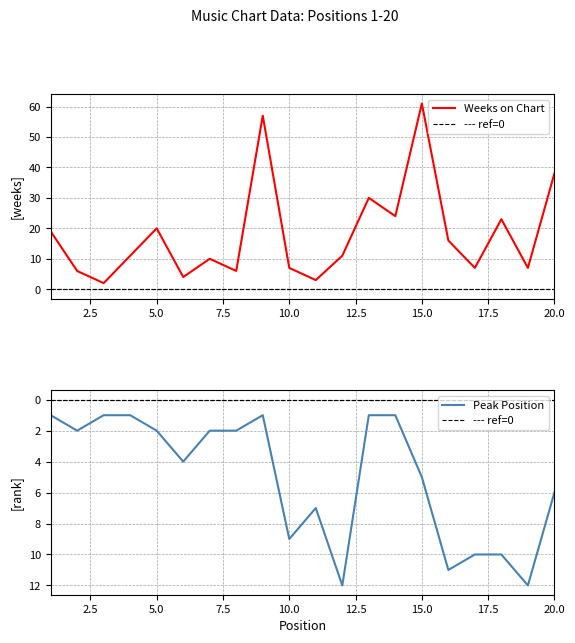

Which series has the largest range (max minus min)?

Weeks on Chart